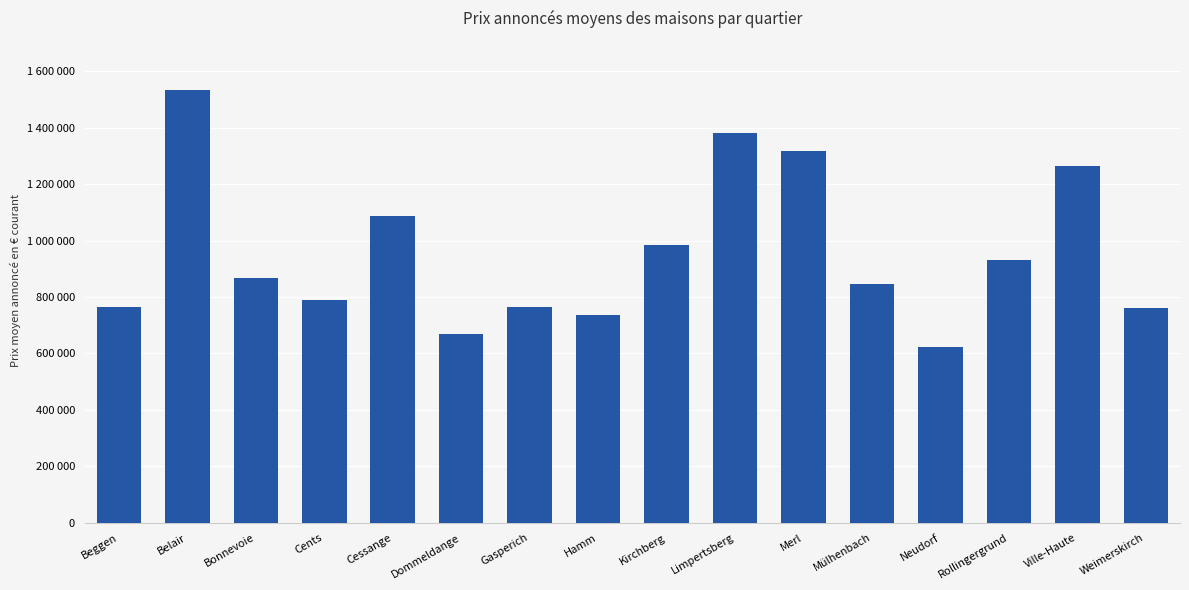

Are the bars horizontal?

No